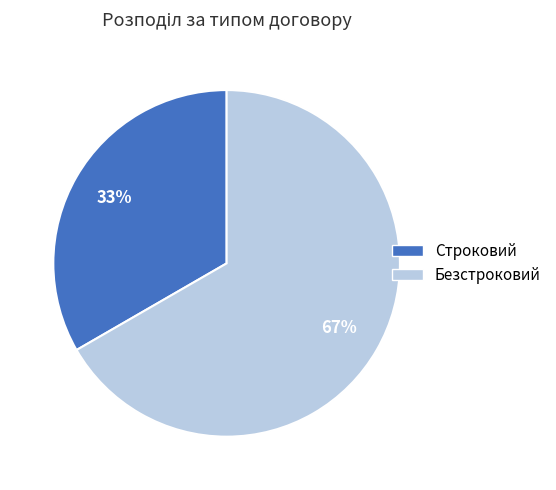

What is the largest slice in the pie chart?

Безстроковий